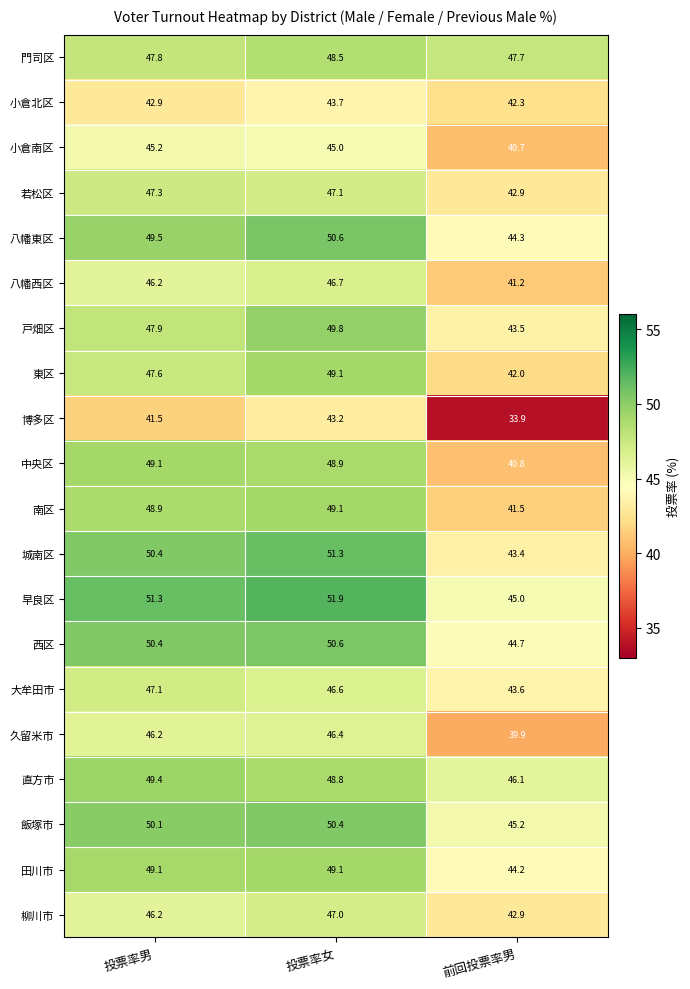

At how many categories does at least one series exceed 37?

3